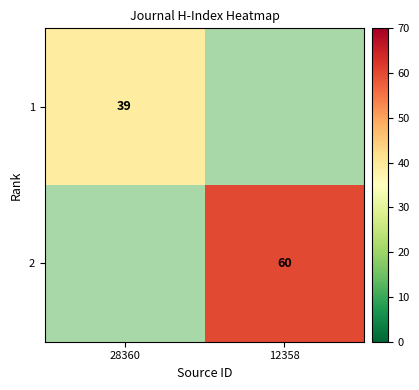

True or false: 1 has a value of 67 at 28360.

False